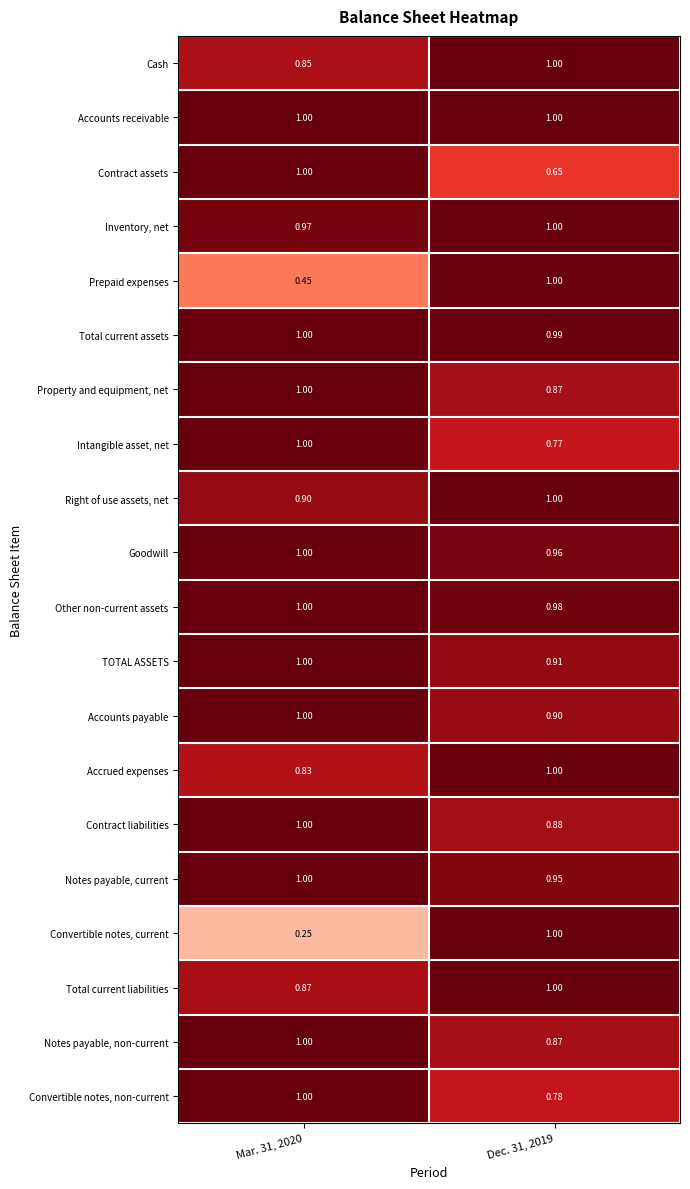

Which series has the widest spread of values?

Convertible notes, current